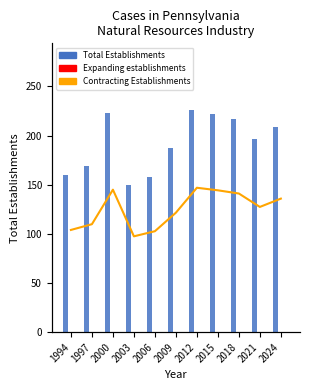

What is the total value across all series at 1997?

338